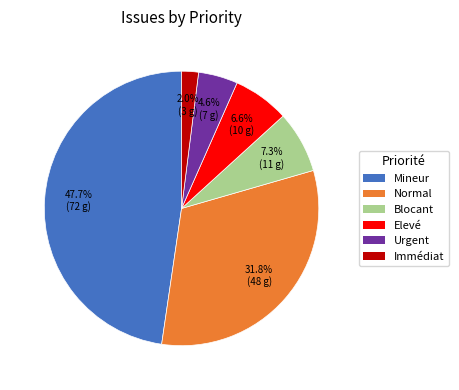

Is there any slice that represents more than half of the pie?

No